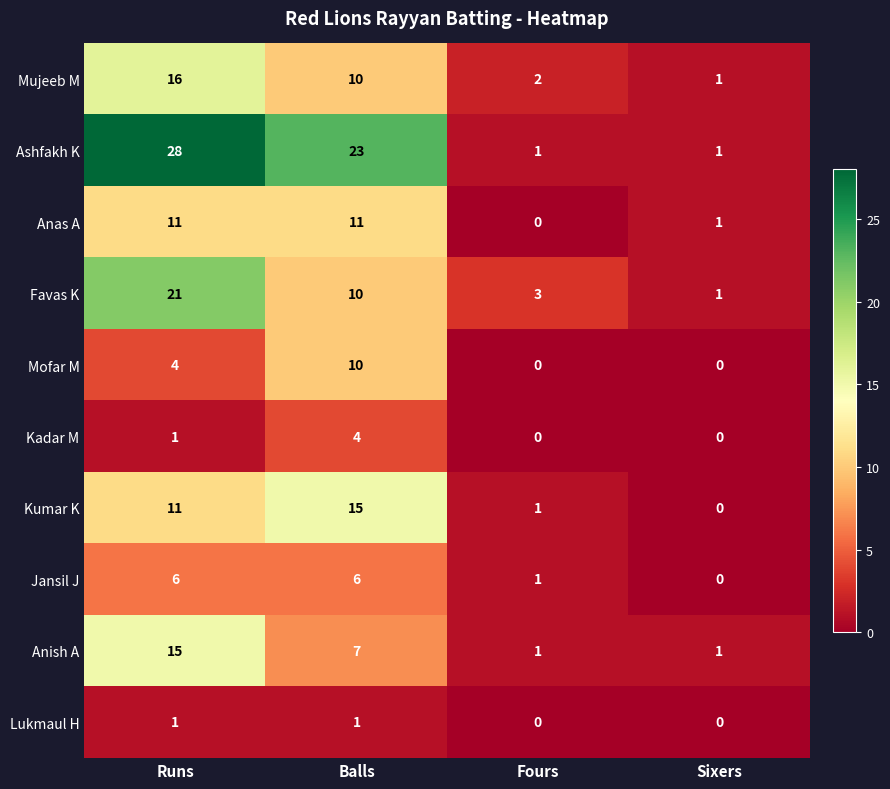

At how many categories does at least one series exceed 4?

2